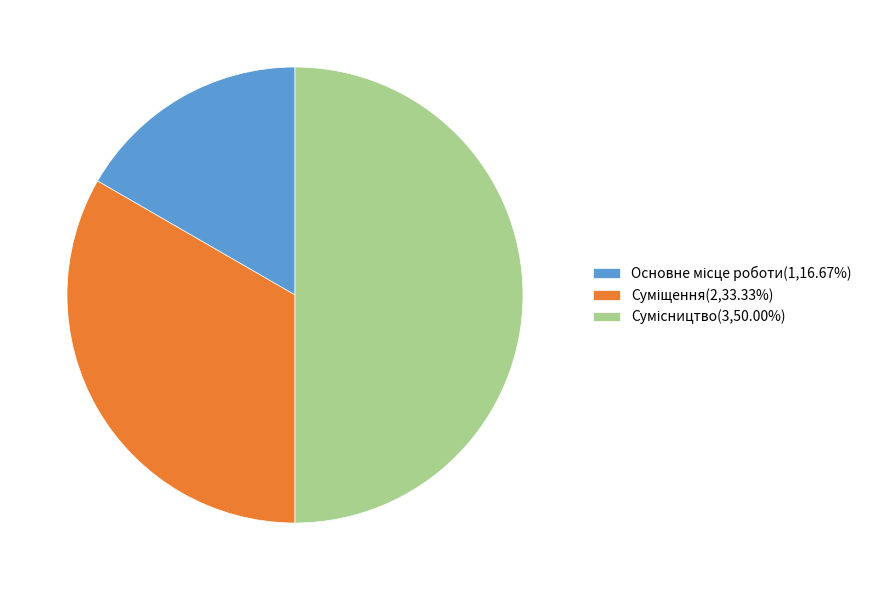

What is the ratio of the value at Суміщення to the value at Основне місце роботи?

2.0